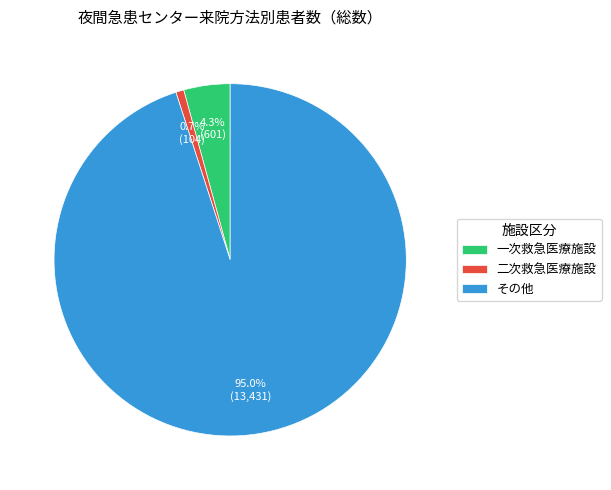

Which category has the biggest portion of the pie?

その他